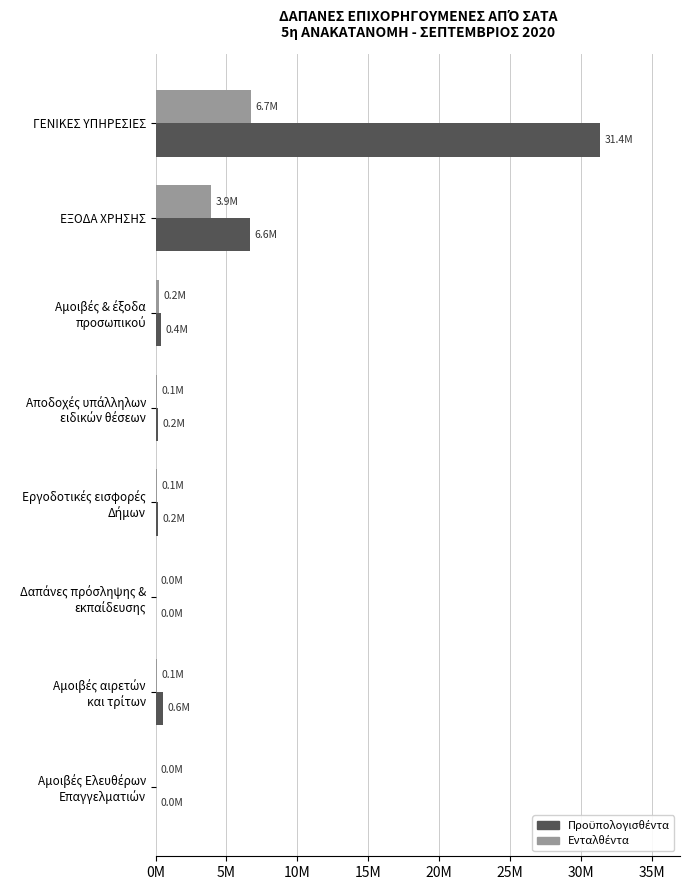

Which series has the widest spread of values?

Προϋπολογισθέντα